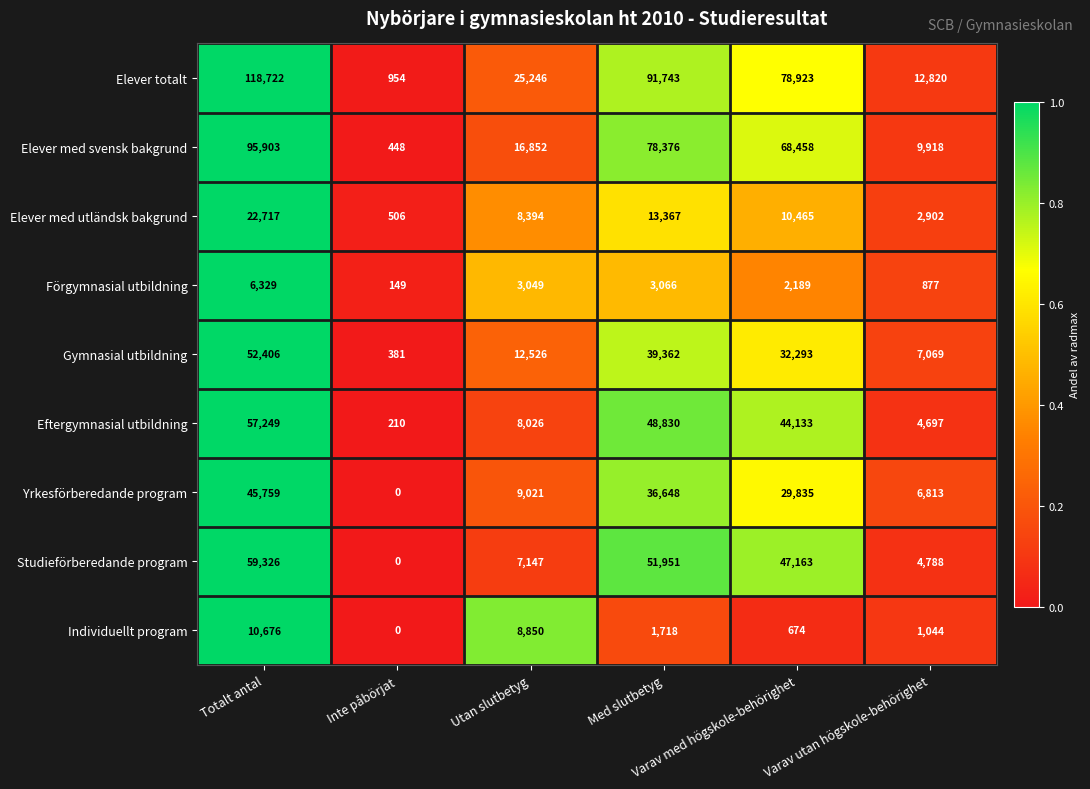

Which category has the highest value across all series?

Totalt antal